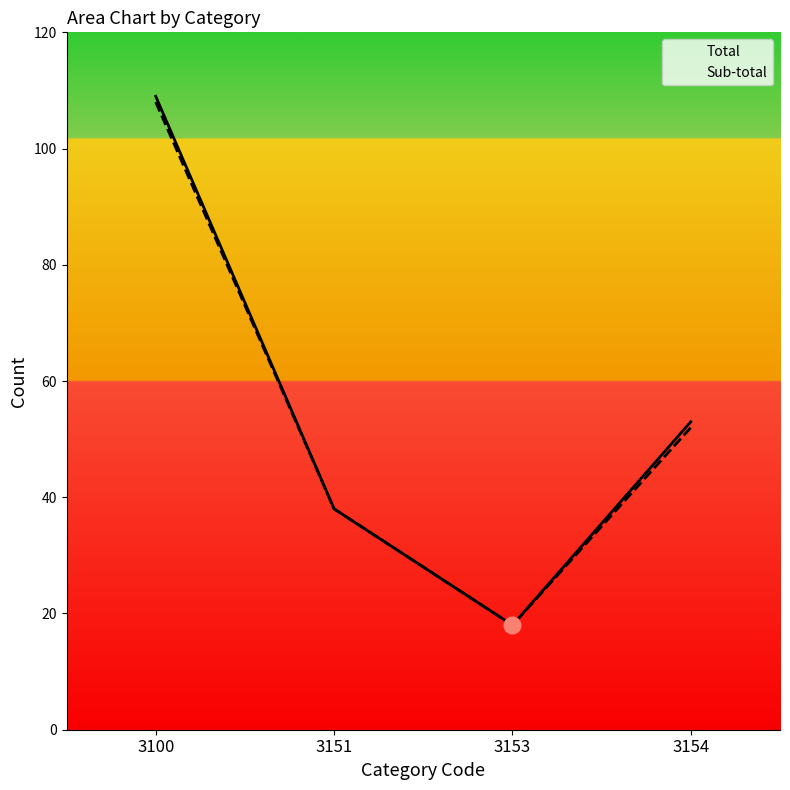

What value does the Total series have at 3100?

109